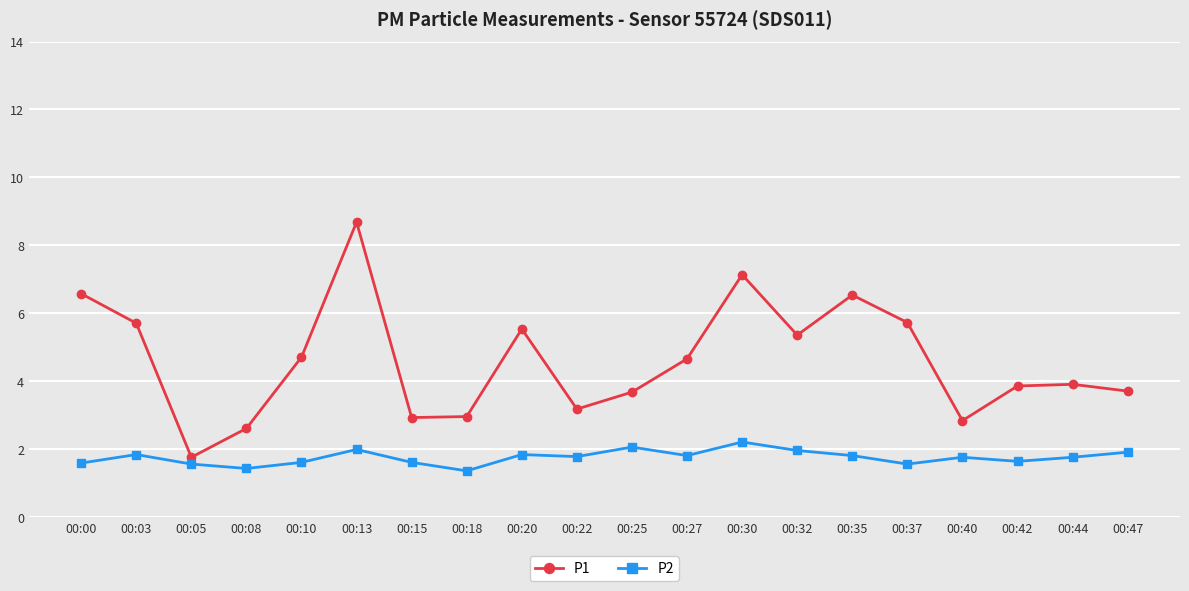

What is the value of the P1 point at the 7th from the left?

2.9